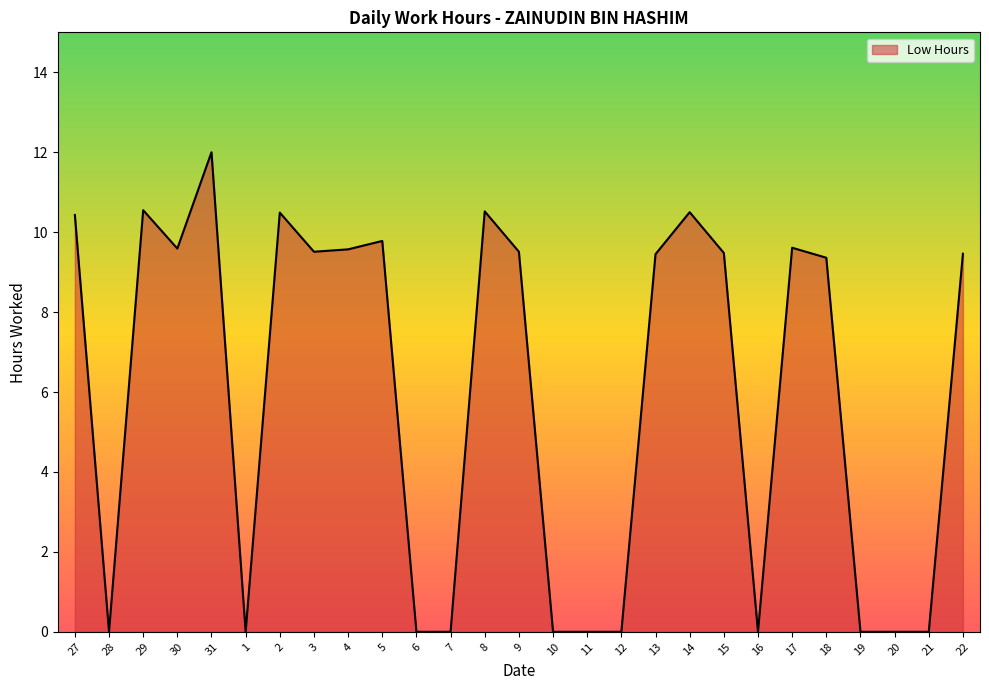

The chart shows a value of 16.5 at 15. True or false?

False